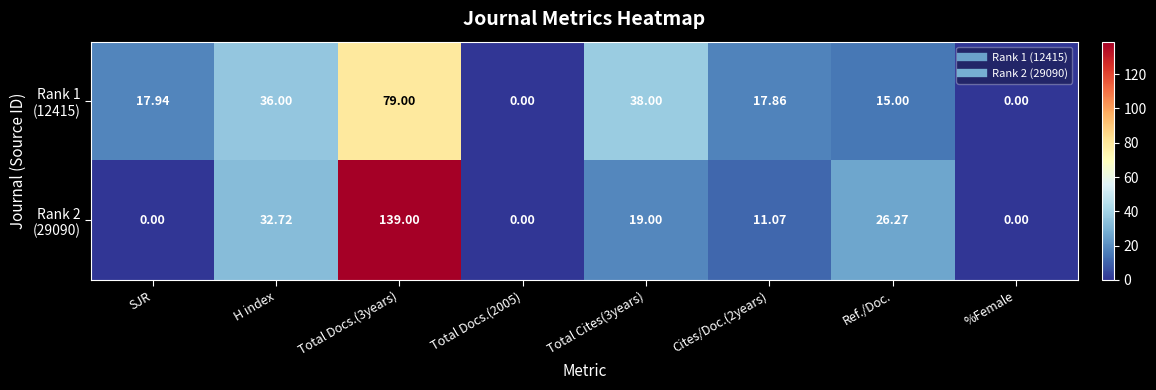

Which series changed the most between SJR and Total Docs.(2005)?

Rank 1 (12415)